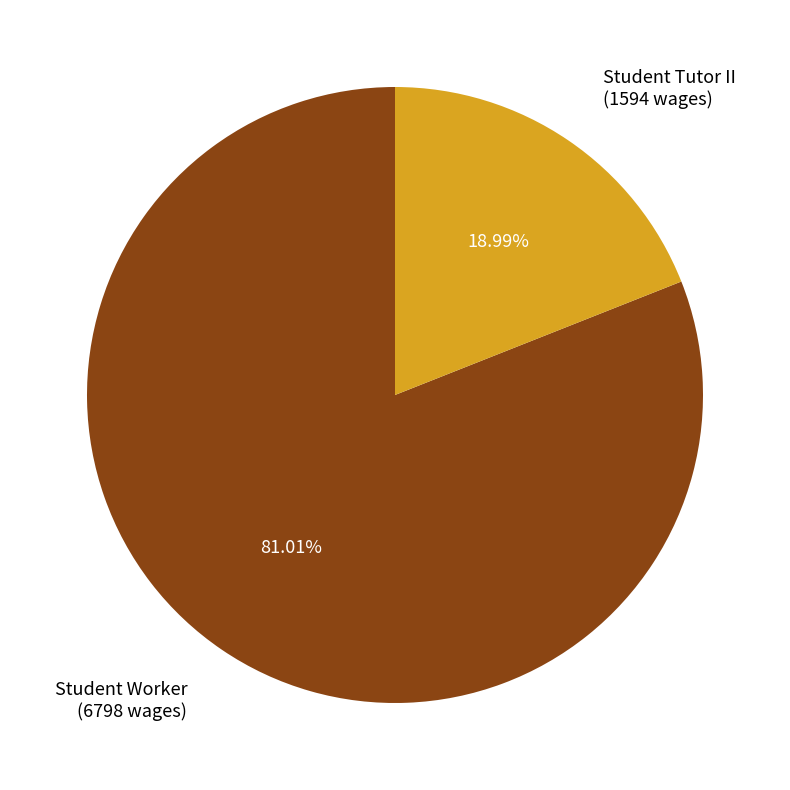

To the nearest percent, what is the difference between the largest and smallest slice percentages?

62%